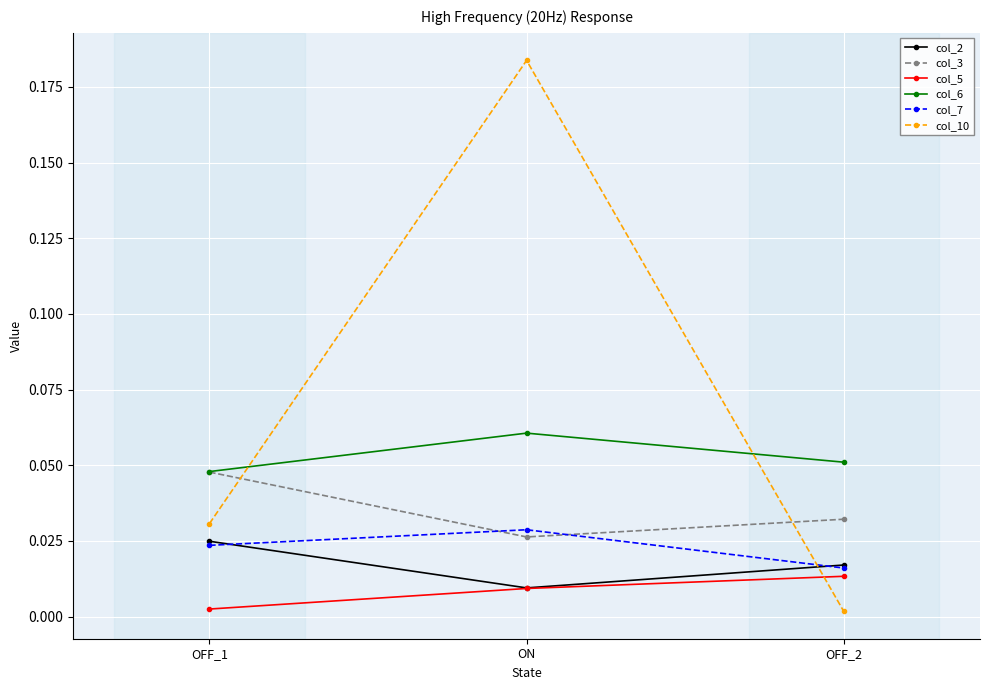

What is the label of the 3rd point from the right?

OFF_1